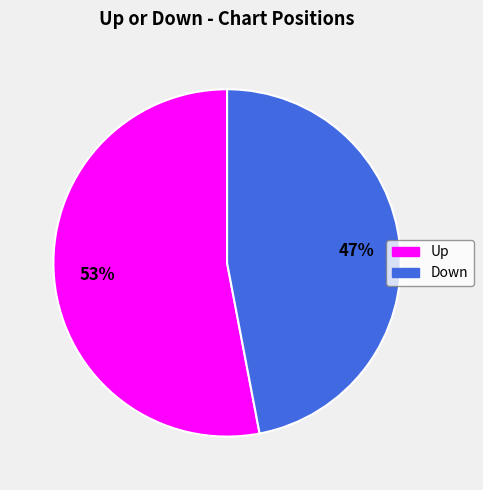

Is there any slice that represents more than half of the pie?

Yes